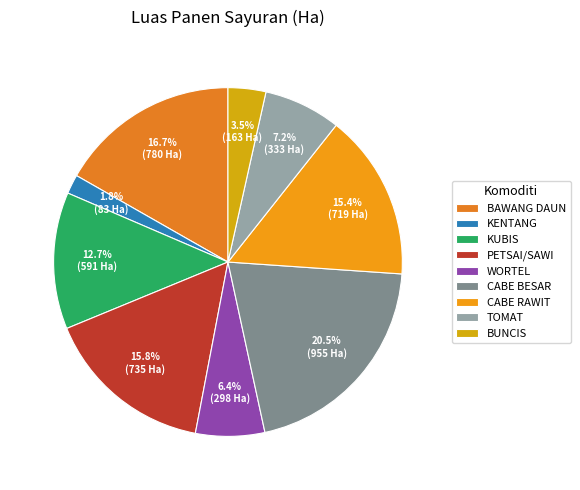

Is the sum of KUBIS and KENTANG greater than half?

No